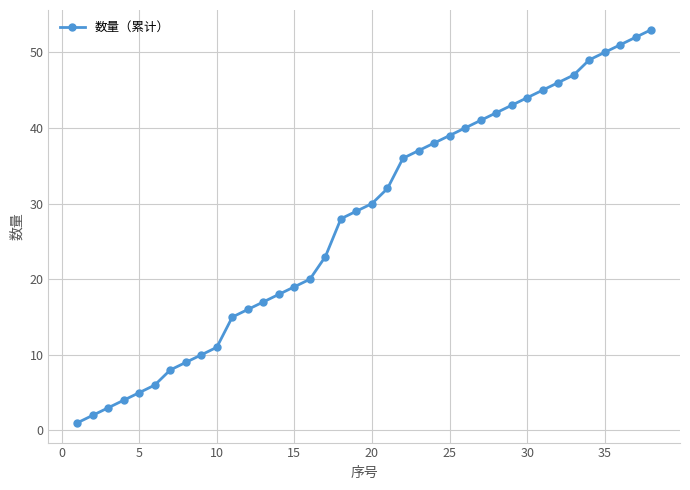

What is the value of the 35th point from the left?

50